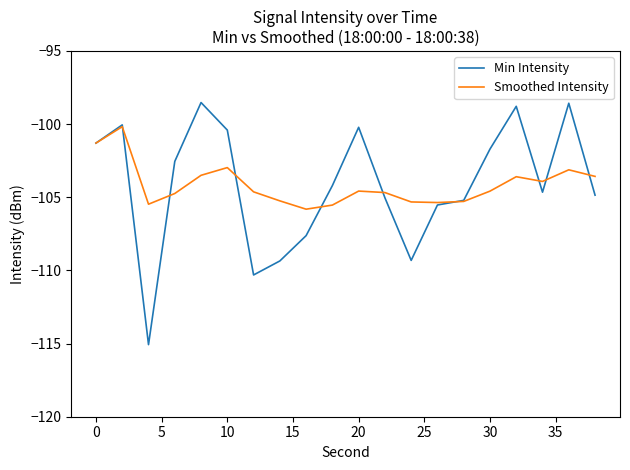

Which series has the widest spread of values?

Min Intensity